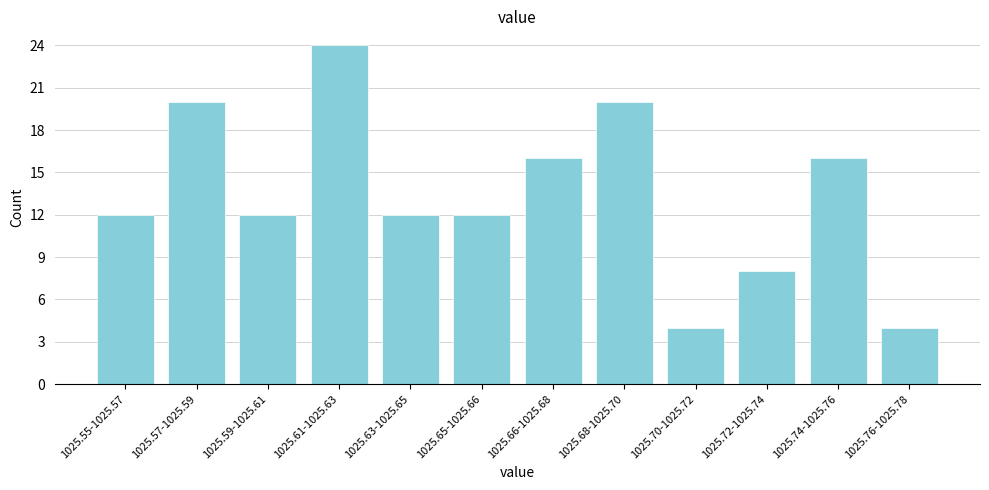

Reading right to left, transcribe all the data shown in this chart.

4	16	8	4	20	16	12	12	24	12	20	12